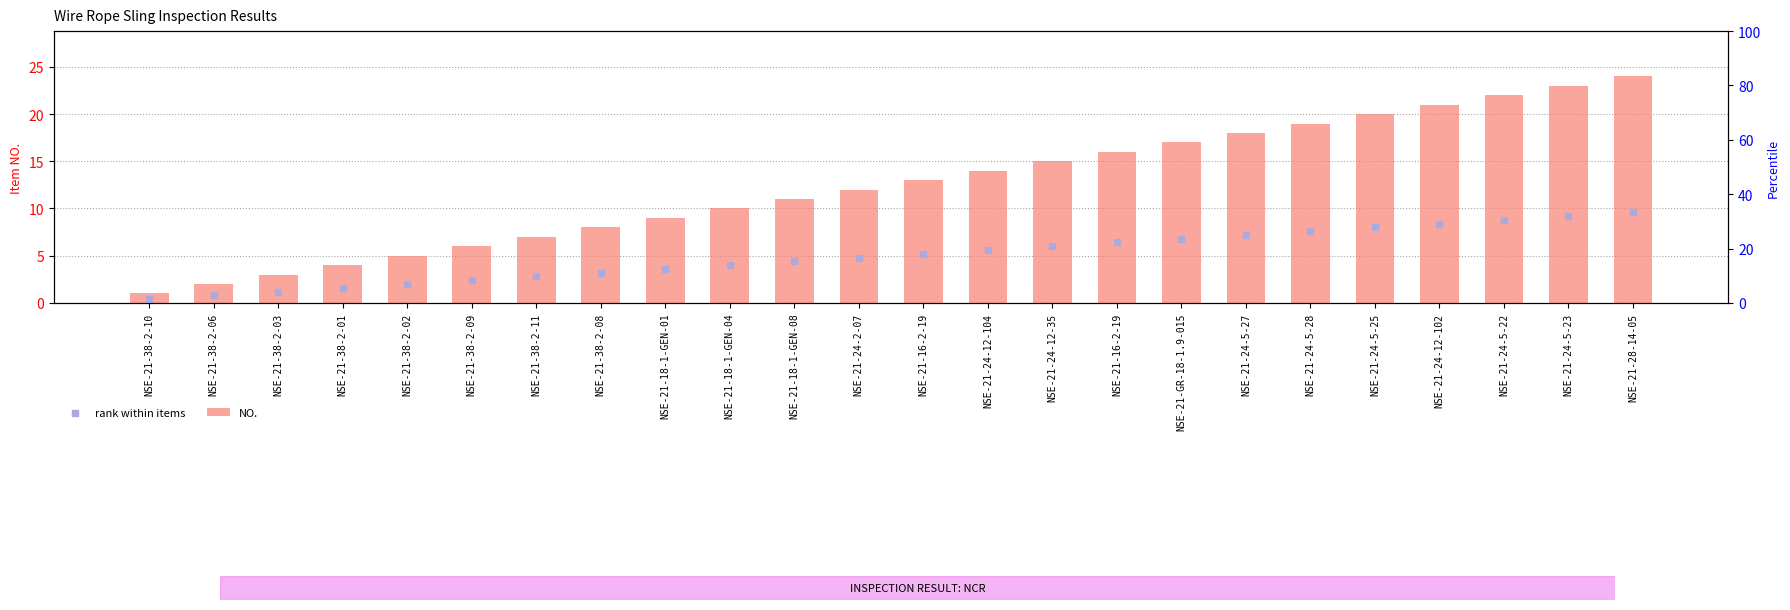

Which series has the largest total across all categories?

NO.